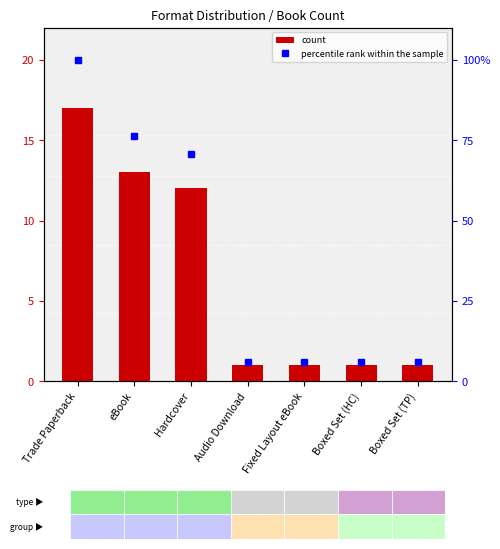

List the series in order of their peak value, lowest first.

count, percentile rank within the sample